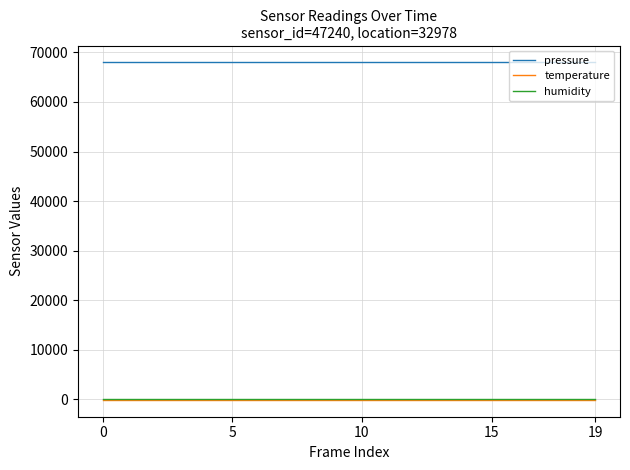

True or false: pressure and humidity intersect in this chart.

False